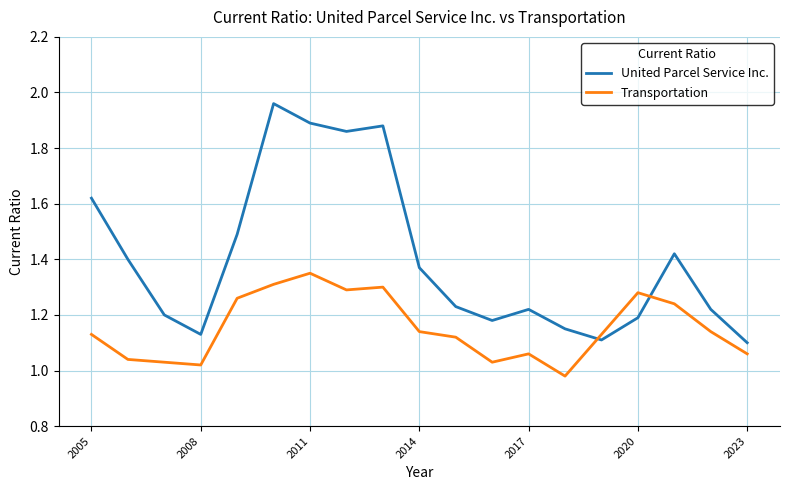

List the series in order of their peak value, lowest first.

Transportation, United Parcel Service Inc.